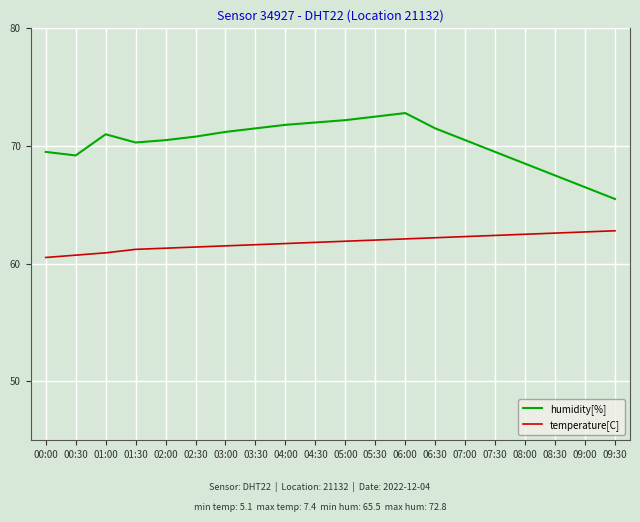

What are all the series names shown in the legend?

humidity[%], temperature[C]